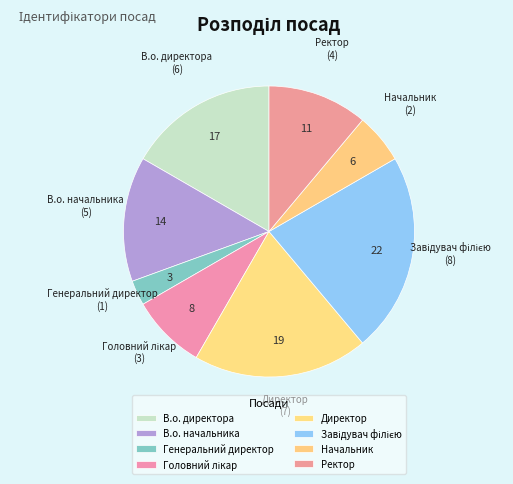

Which category has the smallest portion of the pie?

Генеральний директор